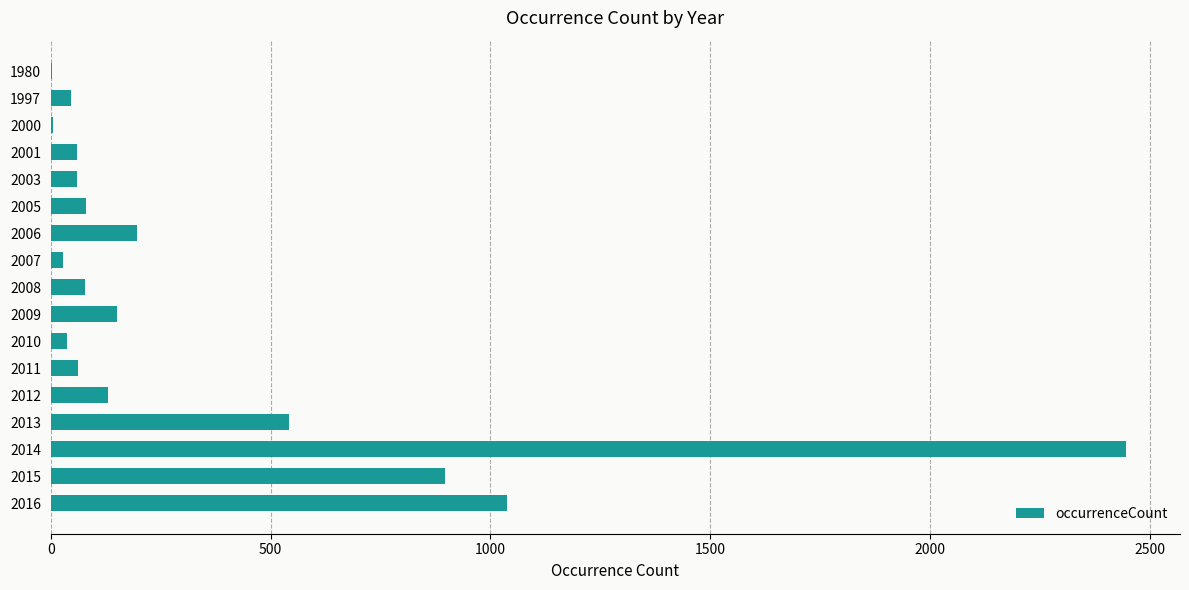

The value at 2006 is 197. True or false?

True